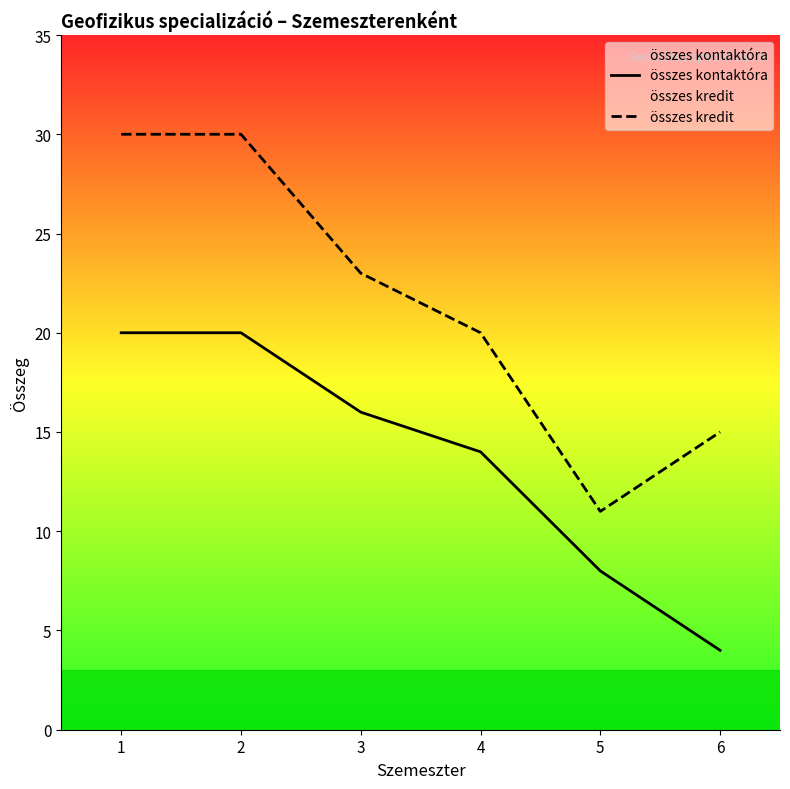

Read the összes kredit value at 2.

30